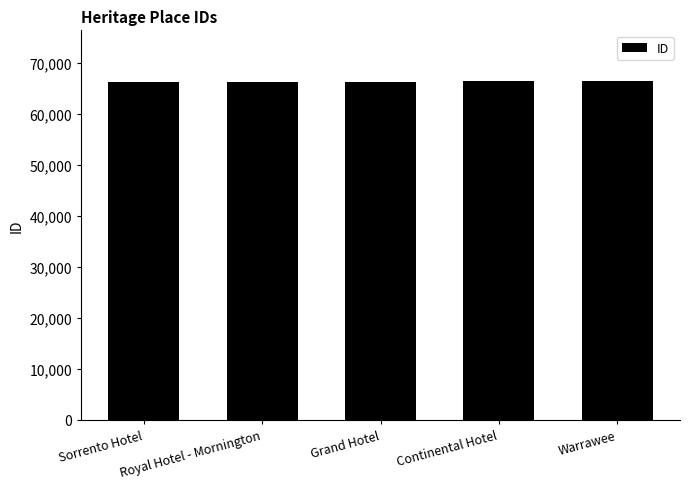

What is the difference between the maximum and minimum values?

194